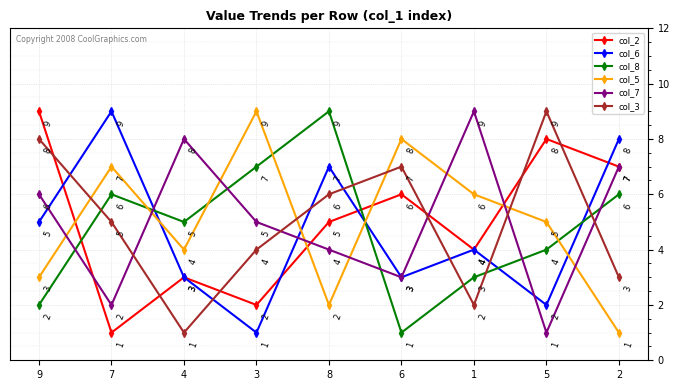

How many times do col_6 and col_5 cross each other?

4